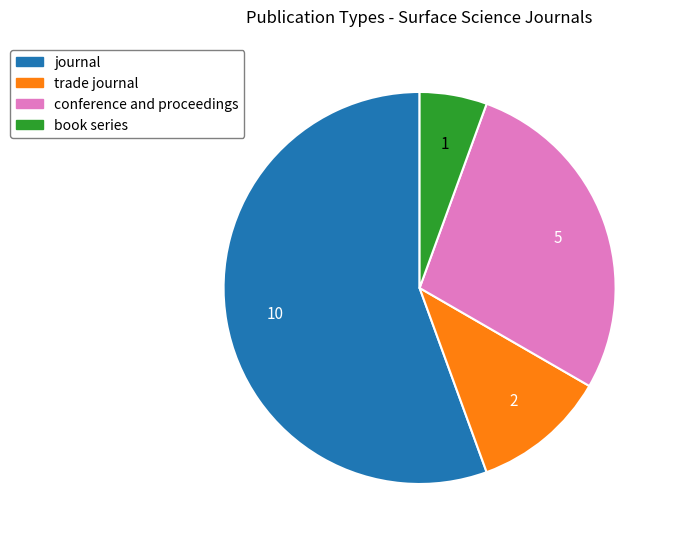

Does trade journal represent more than half of the total?

No